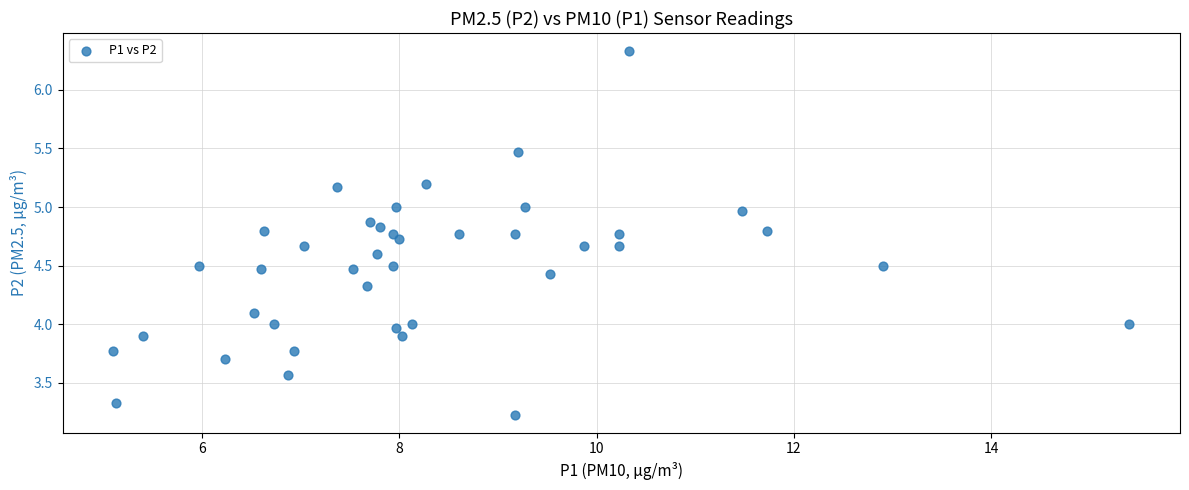

What is the range of X values (max minus min)?

10.3